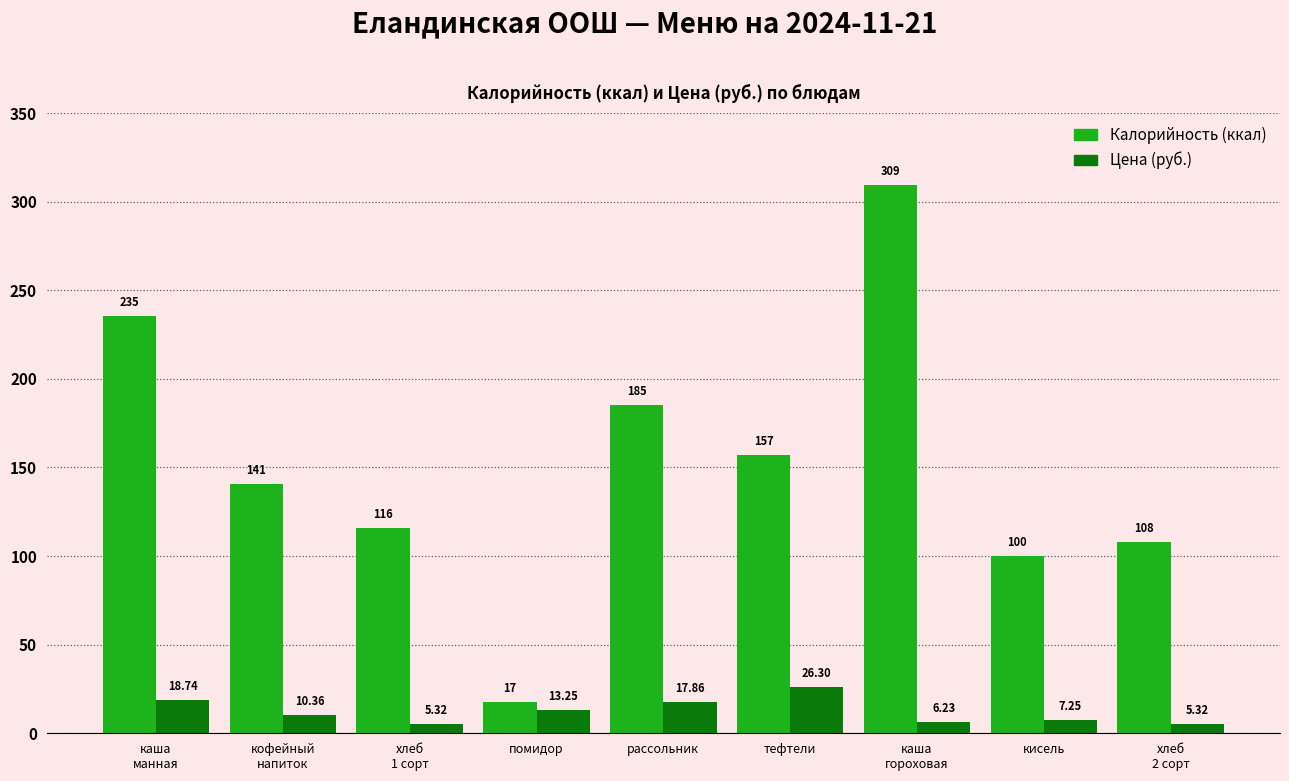

Are the bars grouped side by side (vs. stacked)?

Yes